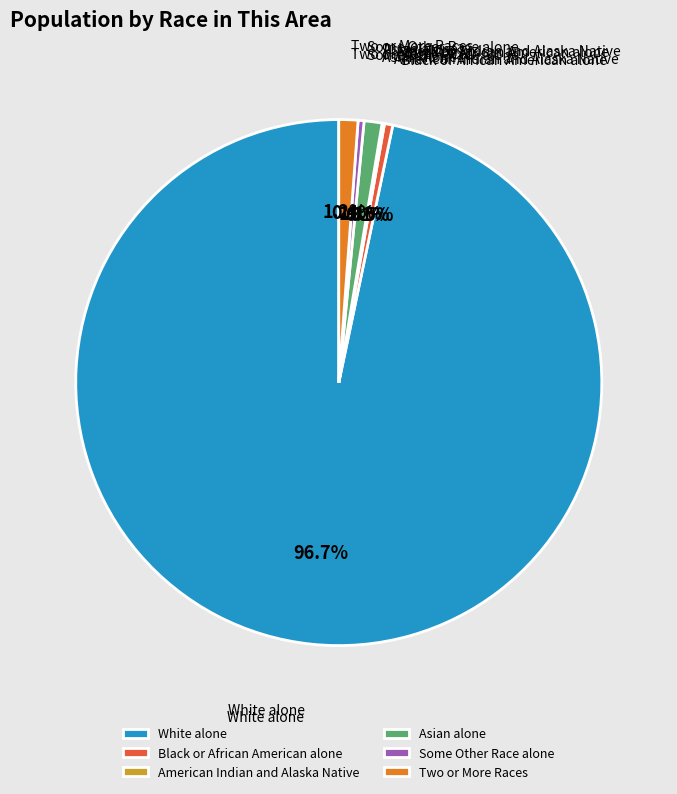

What is the largest slice in the pie chart?

White alone